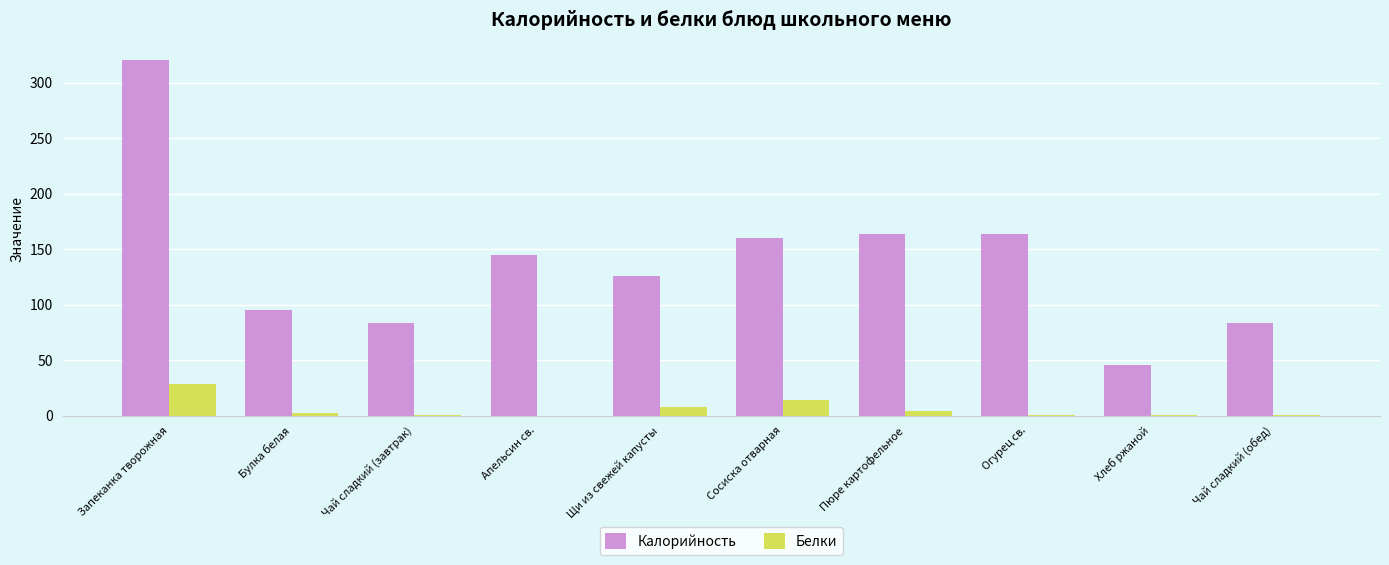

Is the value of Калорийность at Пюре картофельное greater than the value of Белки at Апельсин св.?

Yes